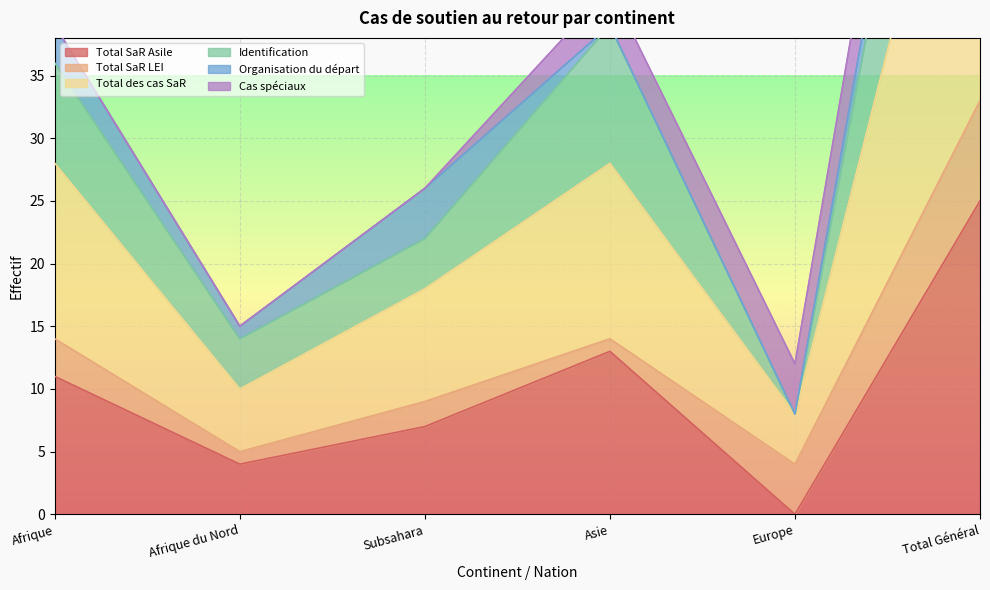

What is the total value across all series at Afrique?

61